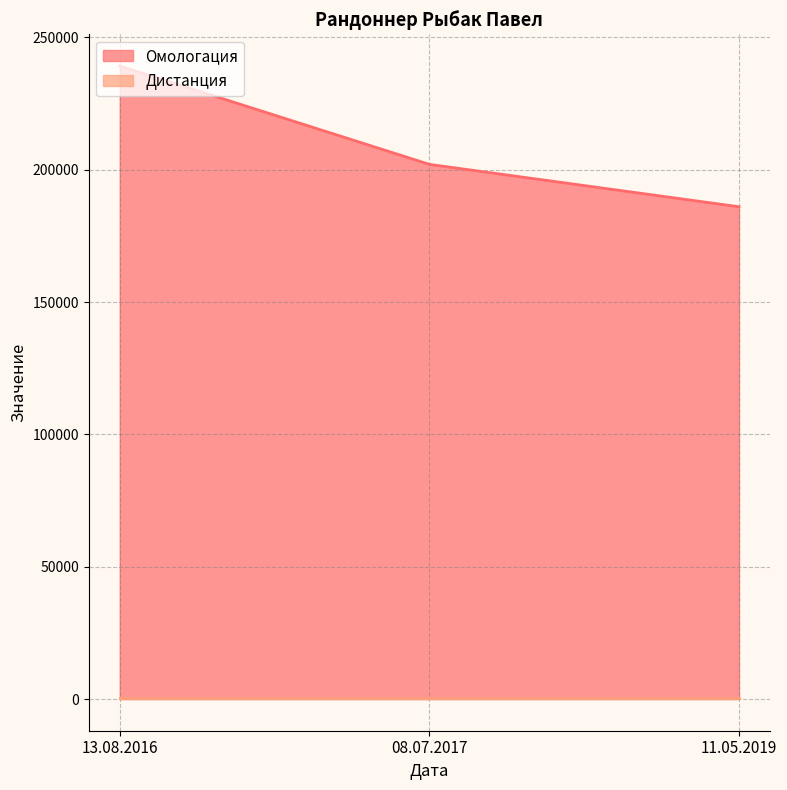

What value does the data have at 11.05.2019, to the nearest 100?

186000